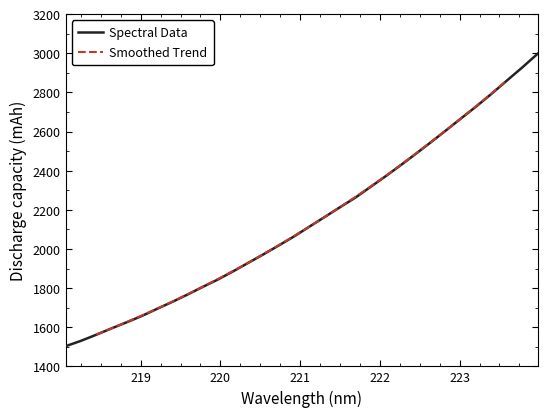

List the labels in order of value, smallest first.

218.0596, 218.2508, 218.442, 218.6332, 218.8244, 219.0156, 219.2067, 219.3979, 219.589, 219.7801, 219.9712, 220.1623, 220.3533, 220.5444, 220.7354, 220.9264, 221.1174, 221.3083, 221.4993, 221.6902, 221.8812, 222.0721, 222.263, 222.4538, 222.6447, 222.8355, 223.0264, 223.2172, 223.408, 223.5987, 223.7895, 223.9802